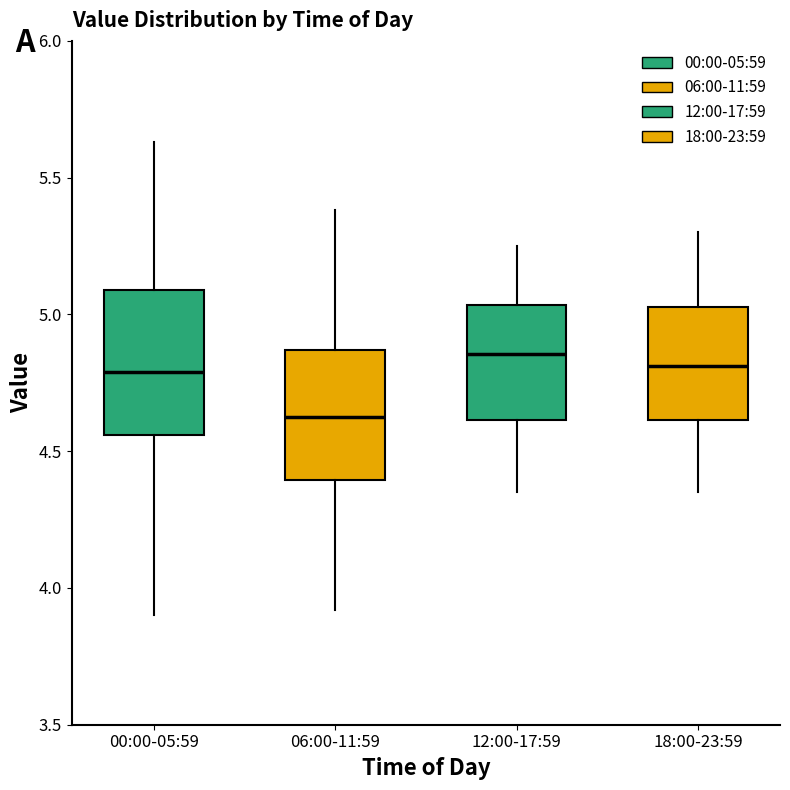

Reading left to right, transcribe this box plot: for each box, give where its median line is, the range the box spans, and where its two whiskers end, as read against the y-axis. The values are not printed on the chart, so give them approximately, as read against the axis.

00:00-05:59: median 4.80, box 4.55 to 5.10, whiskers 3.90 to 5.65
06:00-11:59: median 4.65, box 4.40 to 4.85, whiskers 3.90 to 5.40
12:00-17:59: median 4.85, box 4.60 to 5.05, whiskers 4.35 to 5.25
18:00-23:59: median 4.80, box 4.60 to 5.05, whiskers 4.35 to 5.30